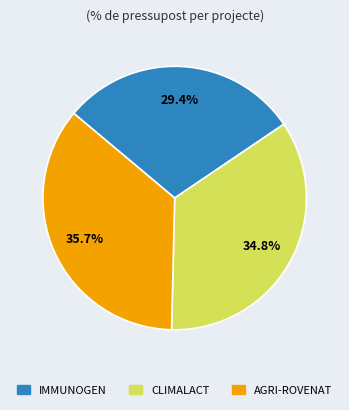

Rank the categories by value from highest to lowest.

AGRI-ROVENAT, CLIMALACT, IMMUNOGEN